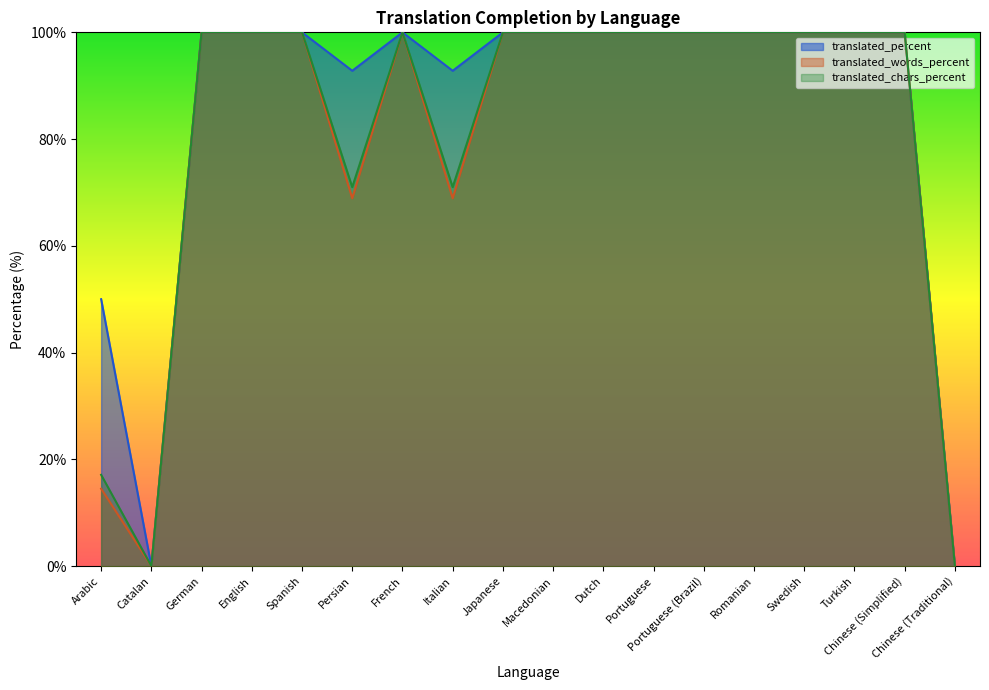

At Catalan, list the series in order from largest to smallest.

translated_percent, translated_words_percent, translated_chars_percent